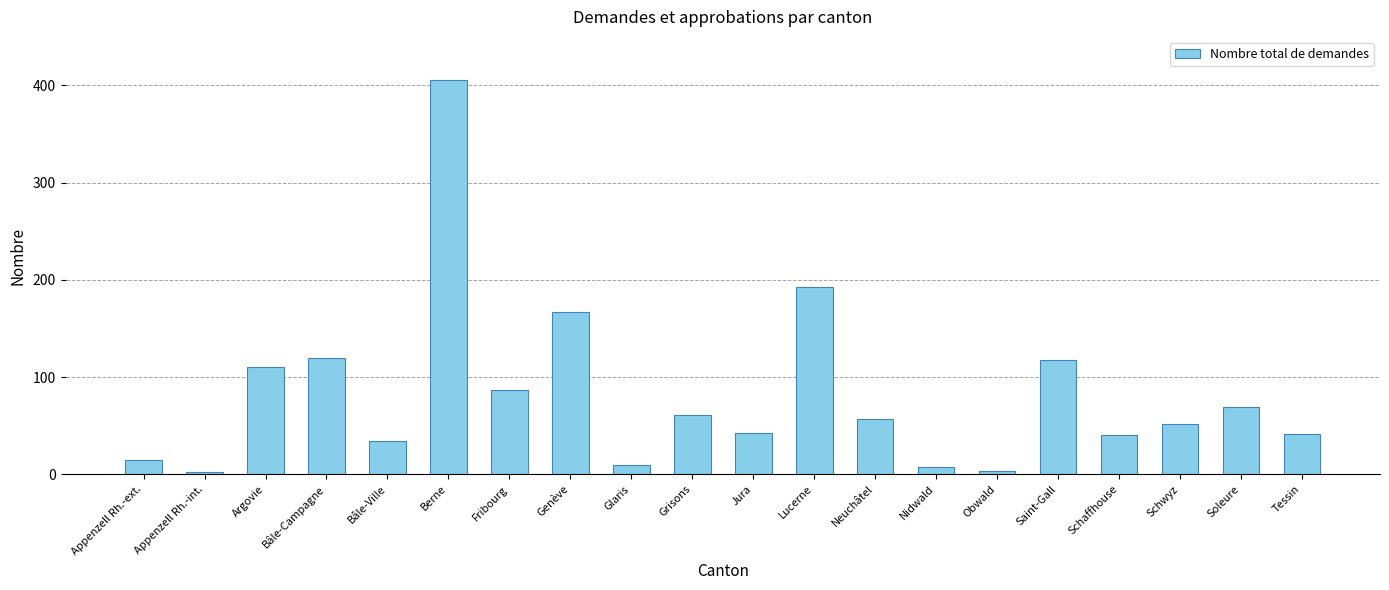

Which category has the highest value across all series?

Berne